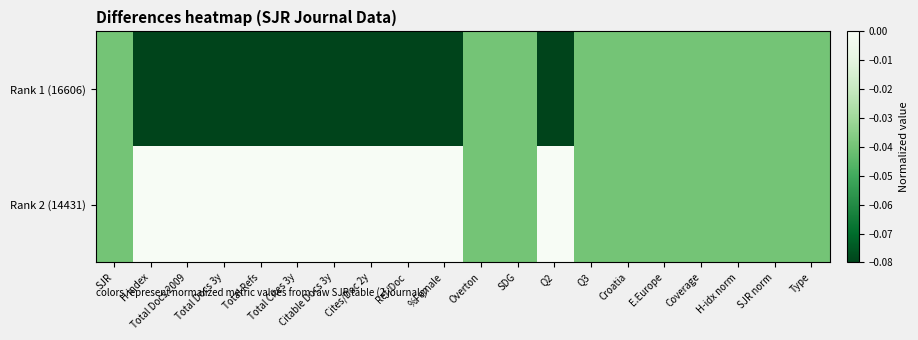

At which category does the chart reach its peak across all series?

H index